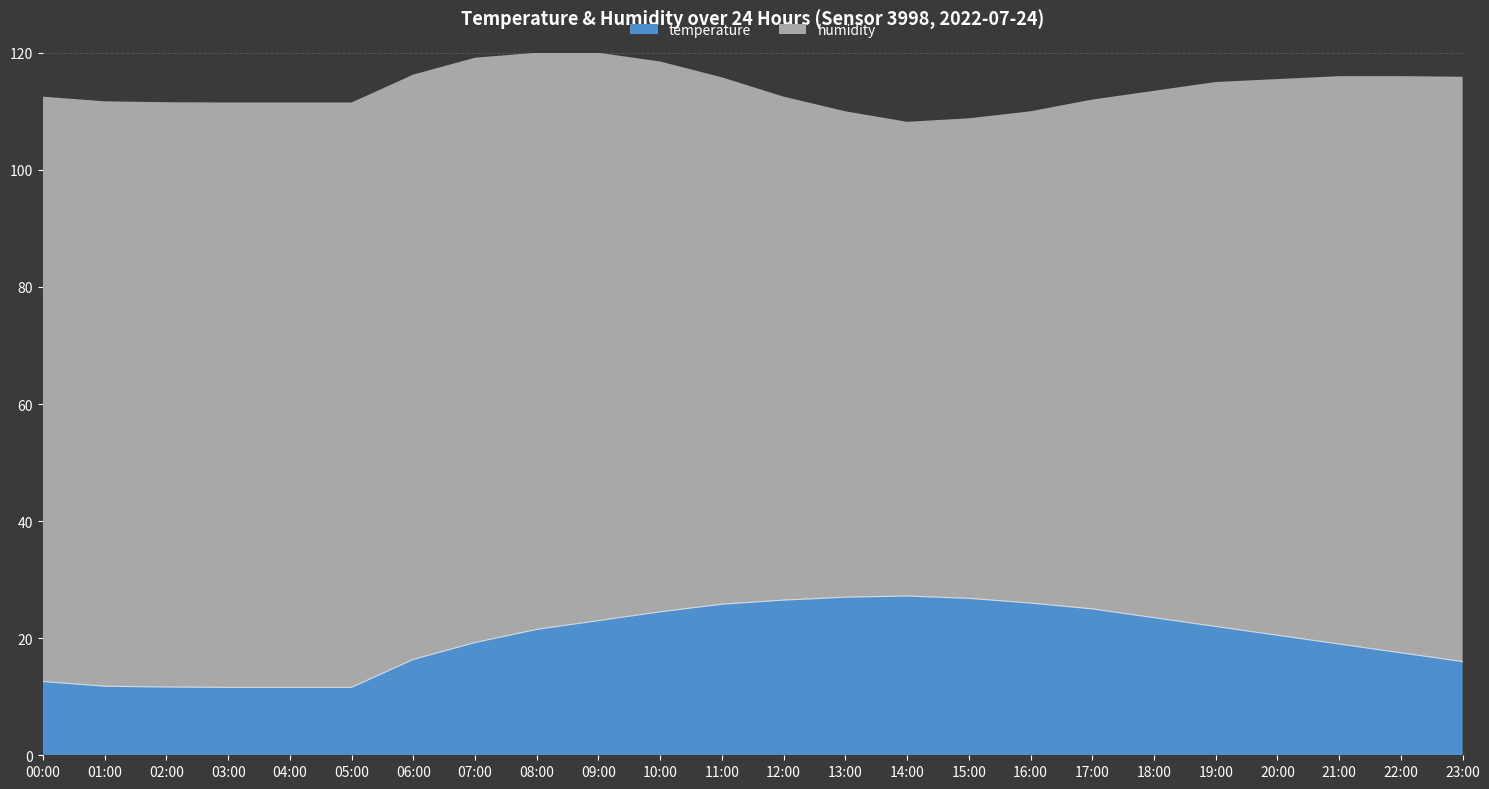

Reading left to right, list all the values displayed in this chart.

12.6	11.8	11.7	11.6	11.6	11.6	16.4	19.2	21.5	23.0	24.5	25.8	26.5	27.0	27.2	26.8	26.0	25.0	23.5	22.0	20.5	19.0	17.5	16.0